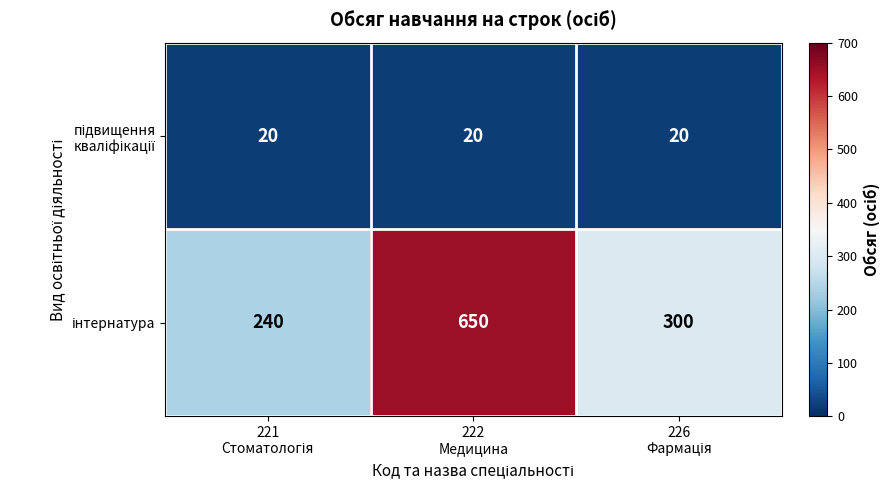

At how many categories does at least one series exceed 121?

3